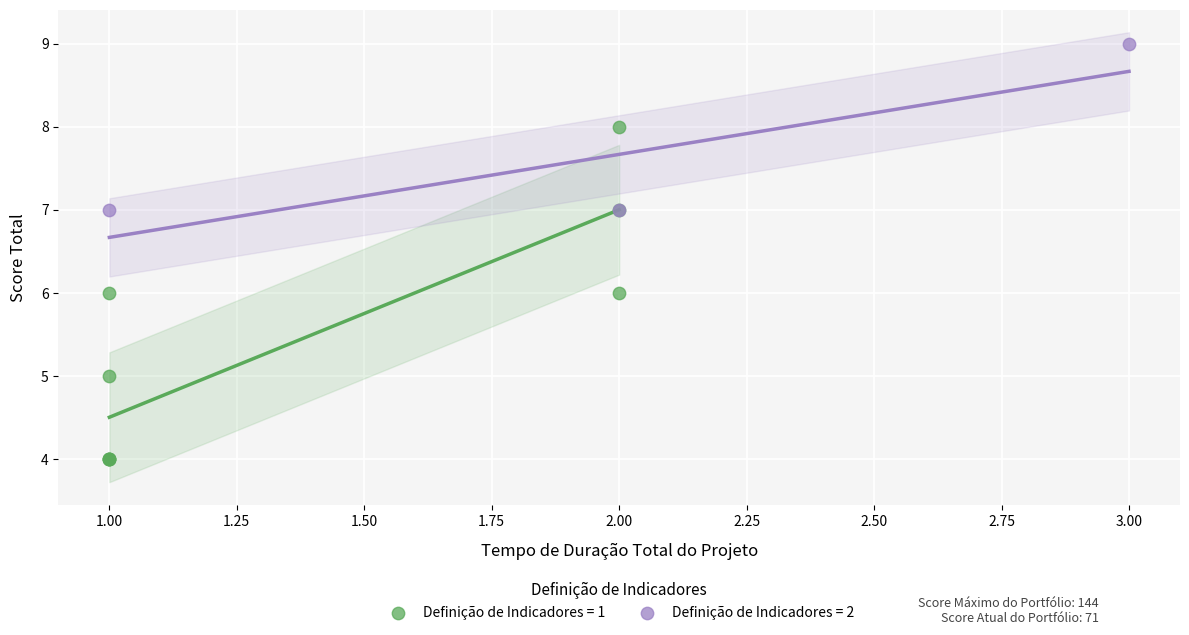

Which series has the widest spread of Y values?

Definição de Indicadores = 1